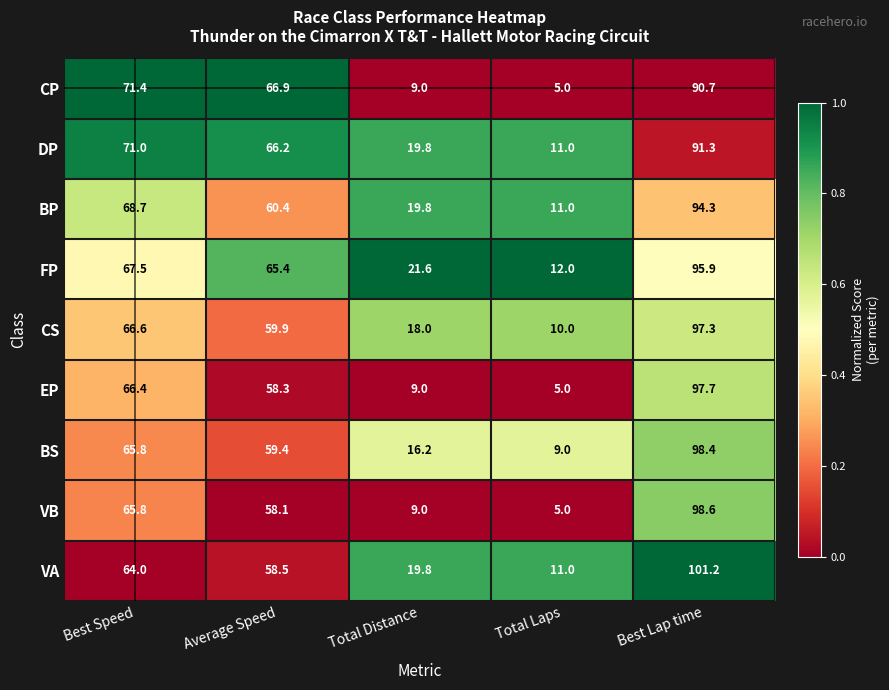

What is the sum of all VB values?

236.5